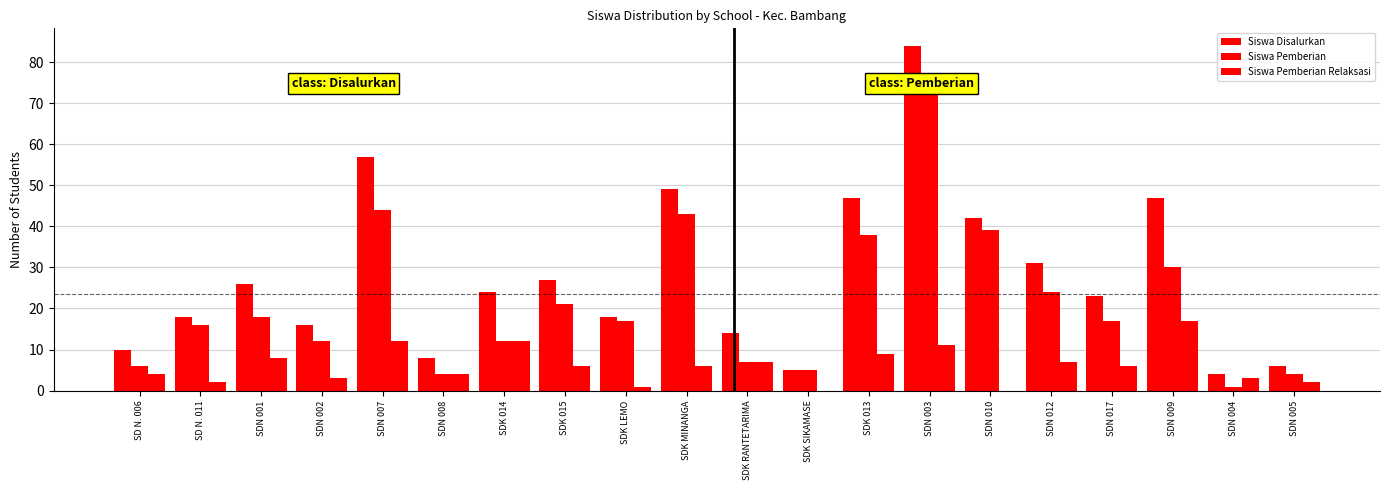

What is the total value across all series at SDK 014?

48